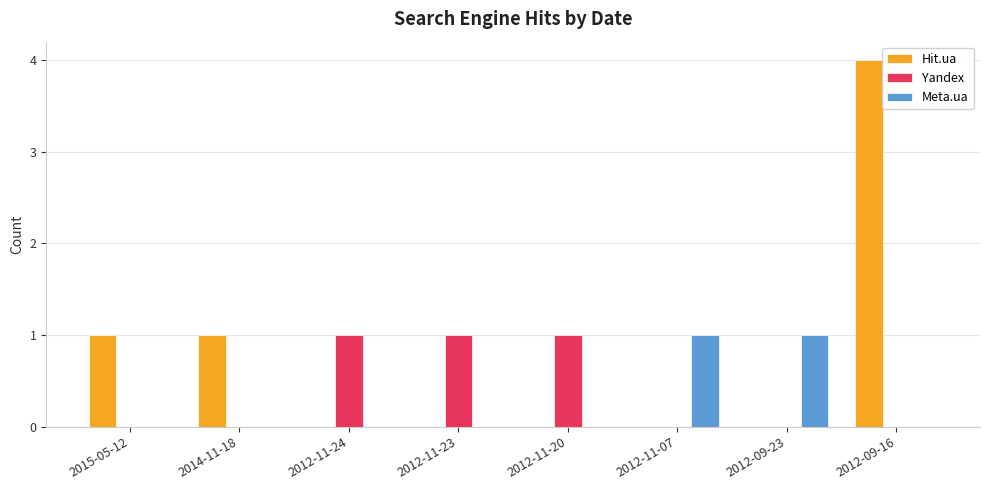

The value of Hit.ua at 2014-11-18 is 2. True or false?

False